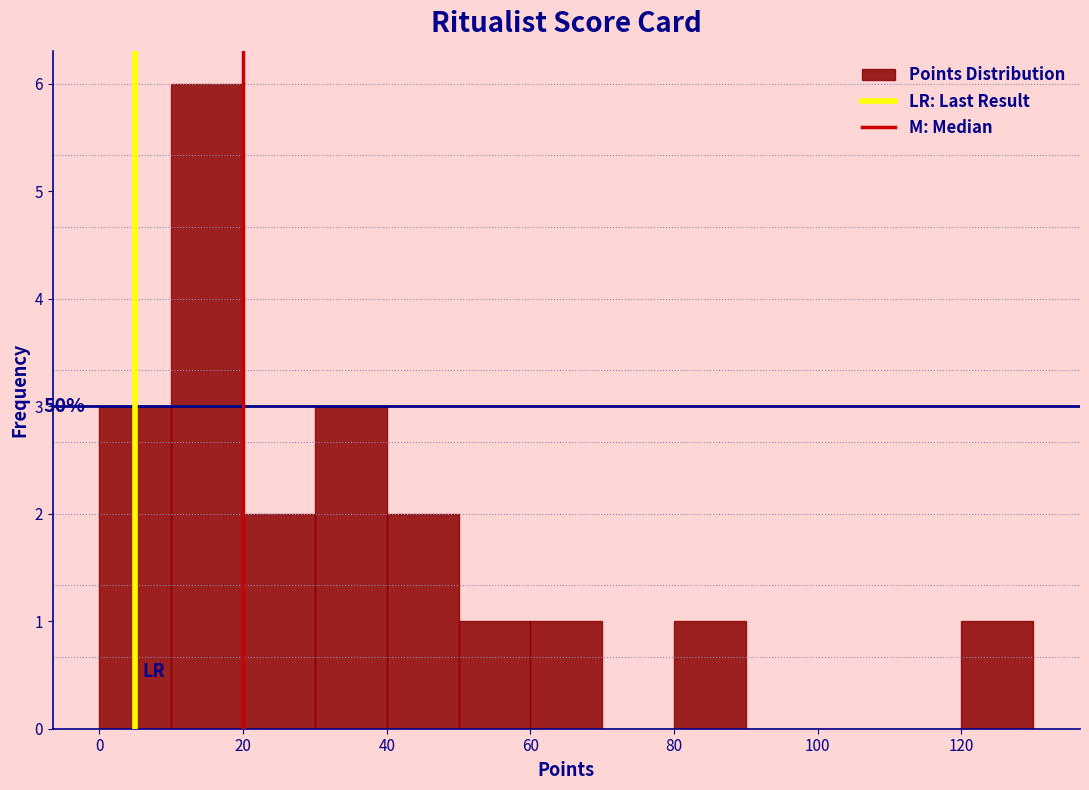

Over which range of the x-axis is the bar tallest?

10 to 20